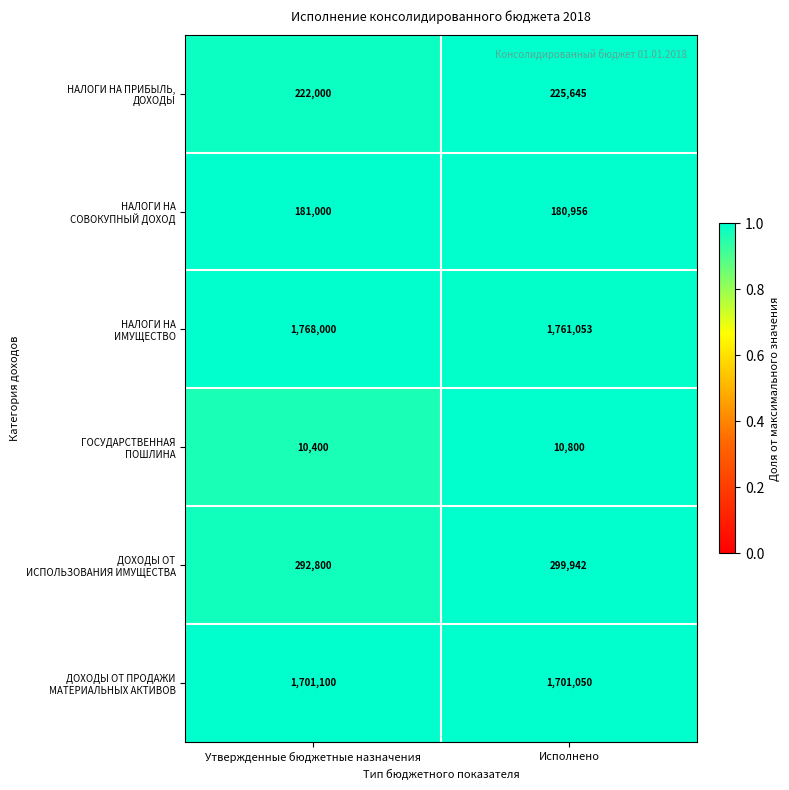

At which category is the sum across all series the highest?

Исполнено